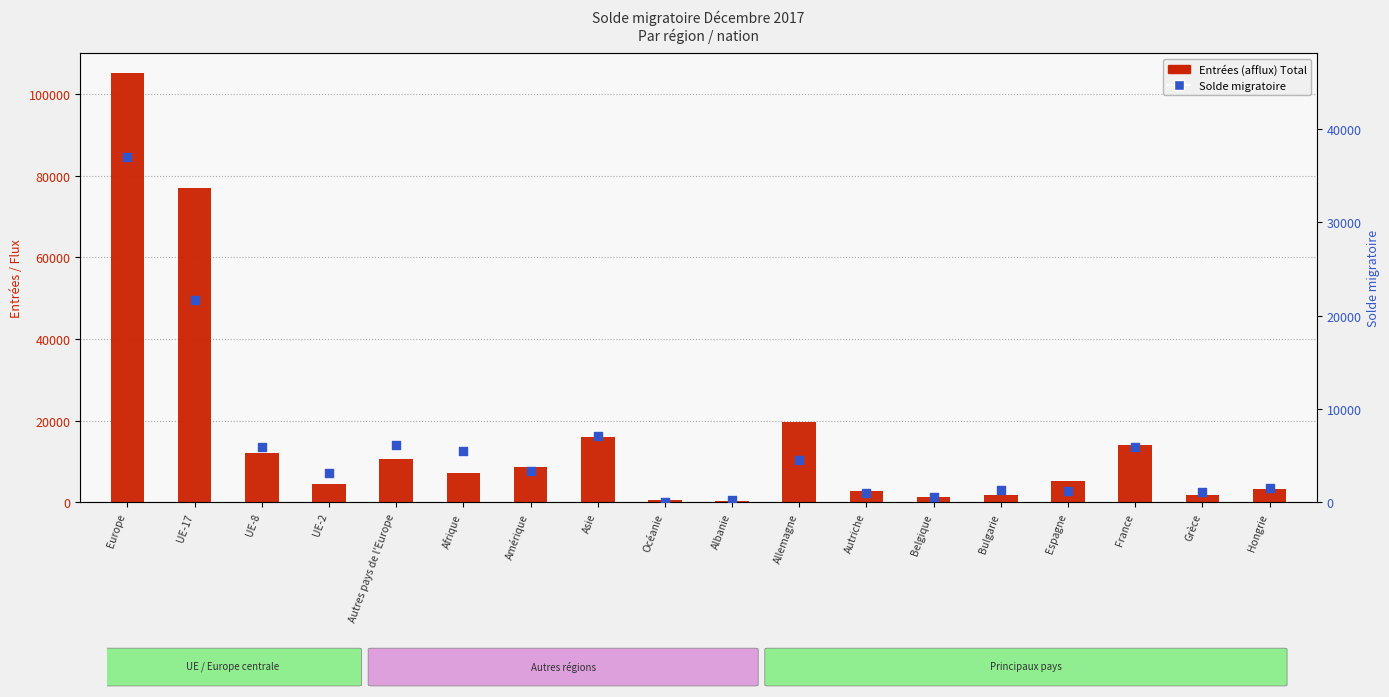

What are all the series names shown in the legend?

Entrées (afflux) Total, Solde migratoire